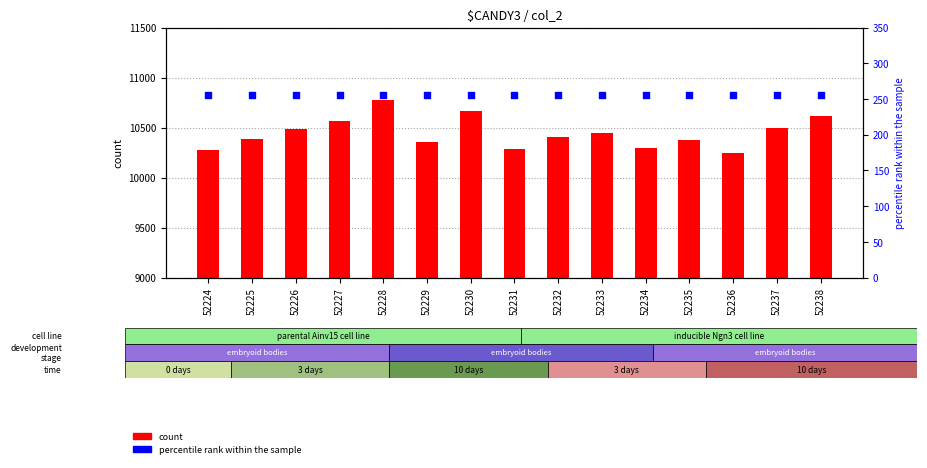

Which series has the largest total across all categories?

count